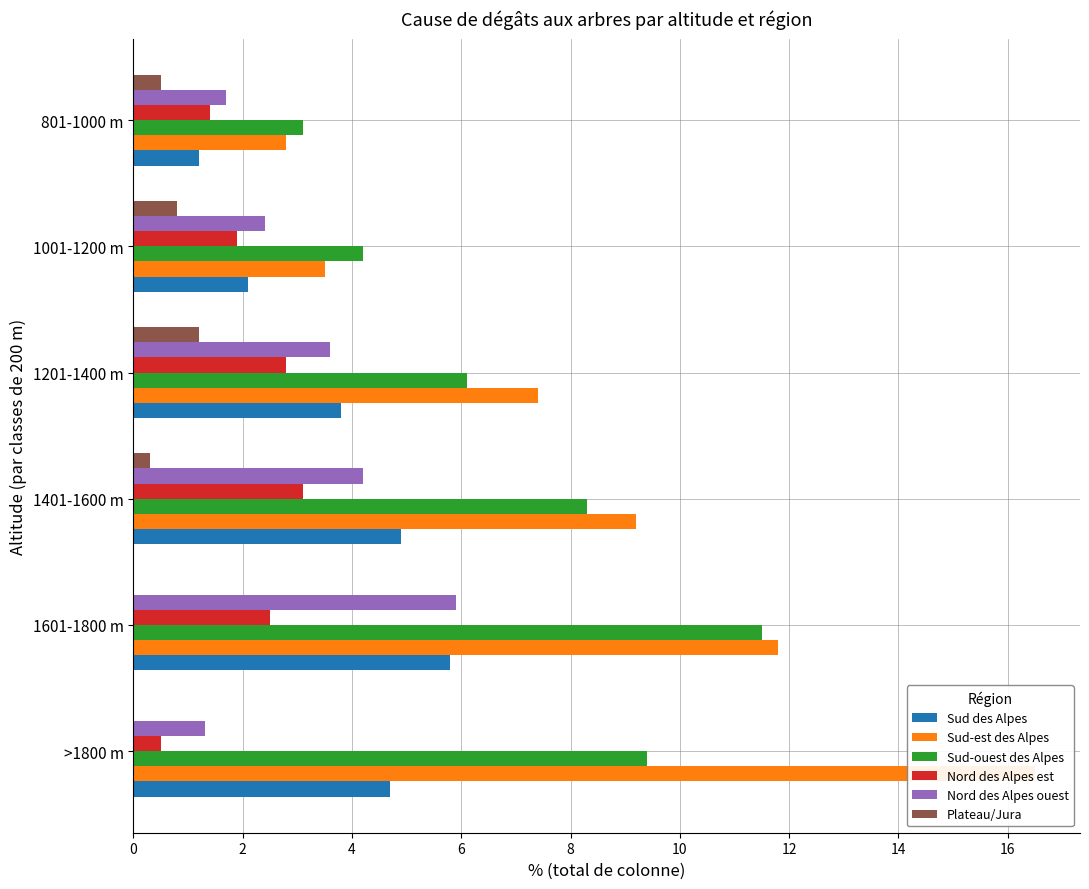

True or false: Nord des Alpes est has a value of 3.1 at 1401-1600 m.

True